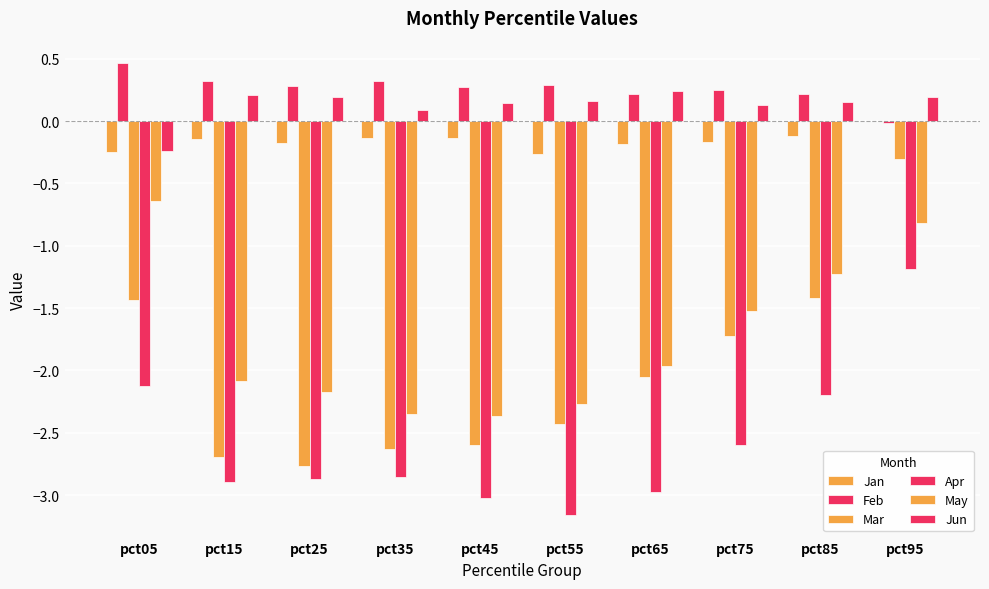

How many series are shown in this chart?

6